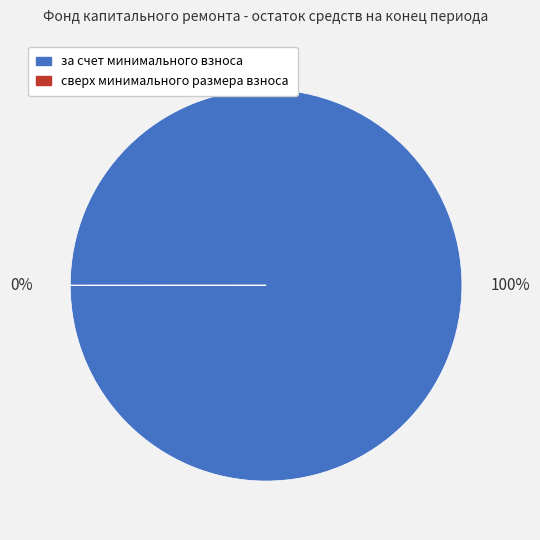

Does any single category account for the majority?

Yes